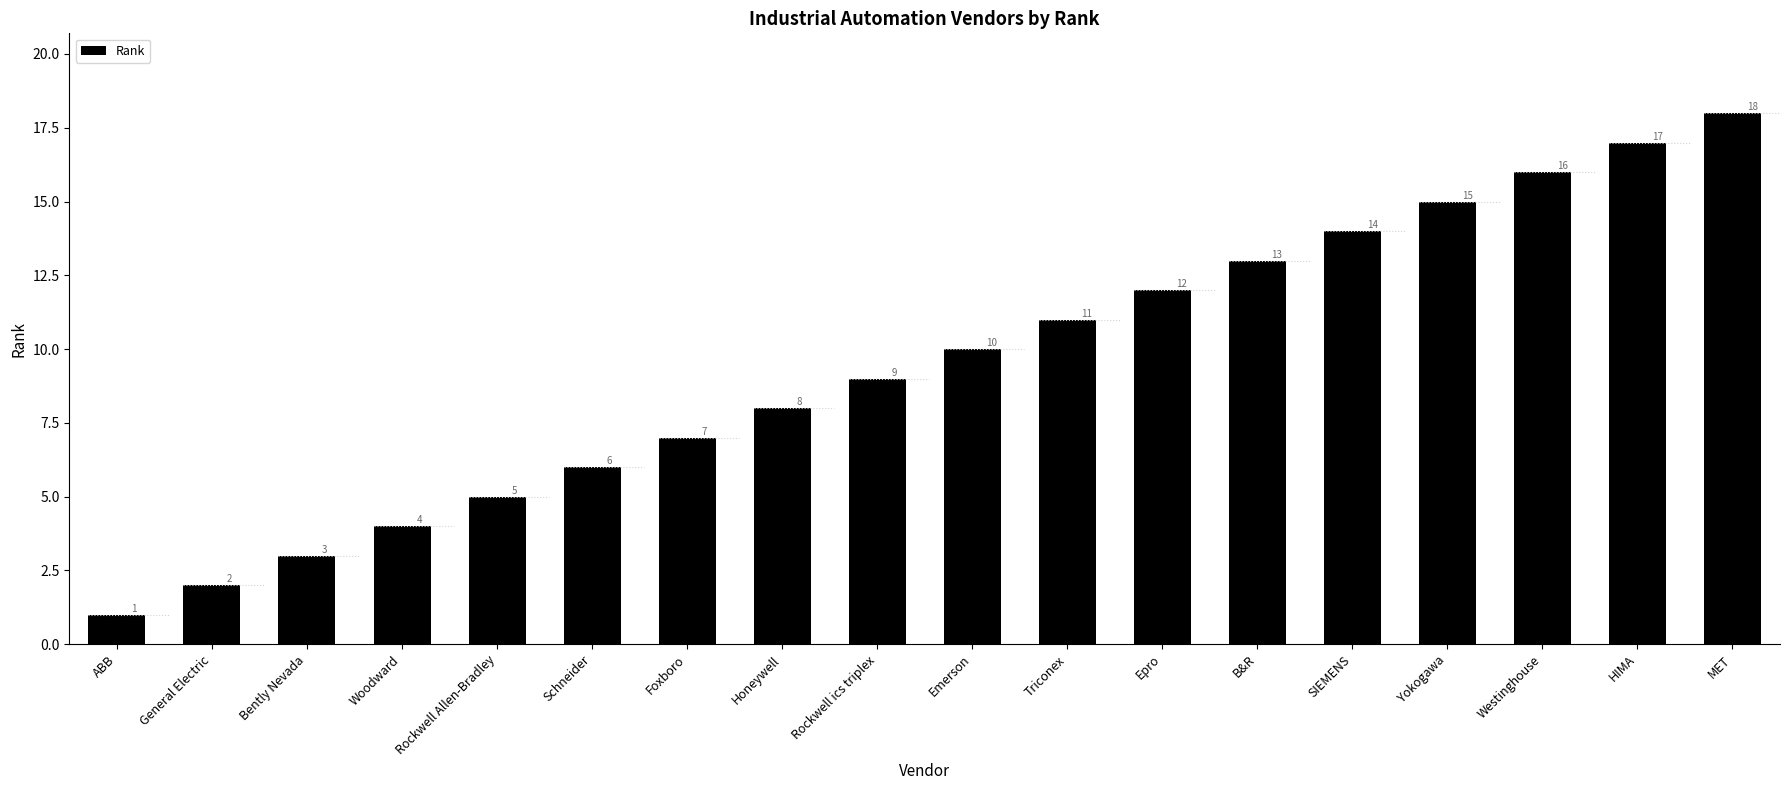

The value at SIEMENS is 14. True or false?

True